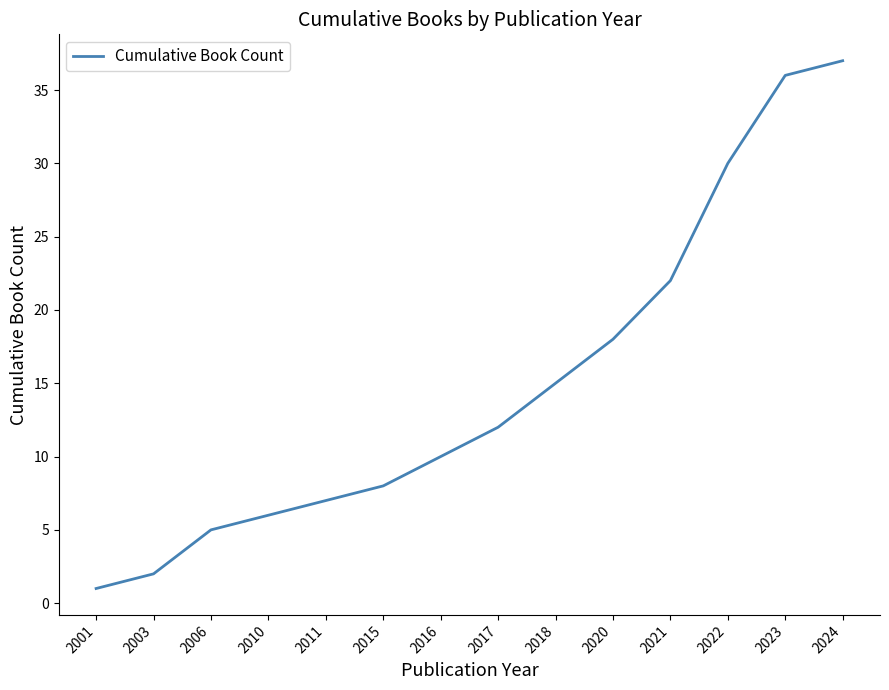

Rank the categories by value from highest to lowest.

2024, 2023, 2022, 2021, 2020, 2018, 2017, 2016, 2015, 2011, 2010, 2006, 2003, 2001